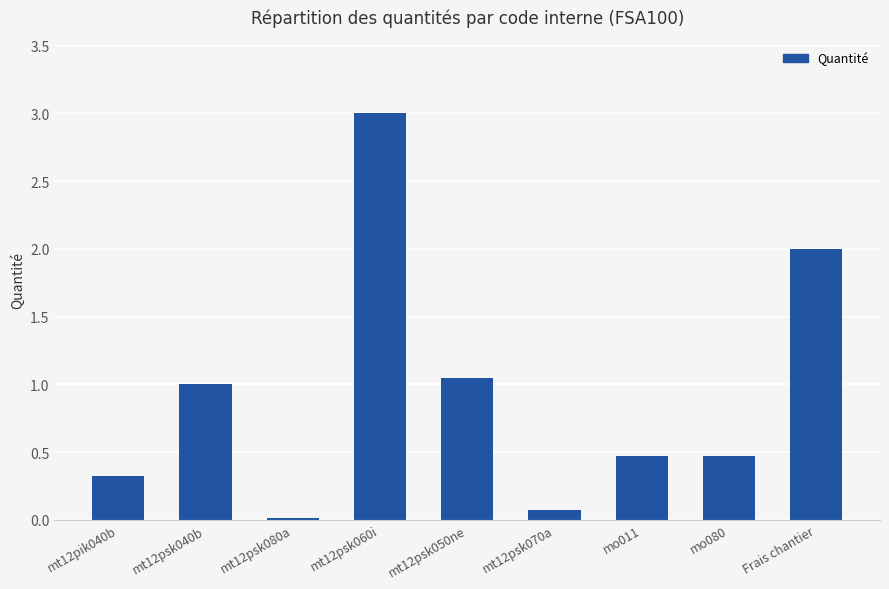

Read the value at mo011.

0.5